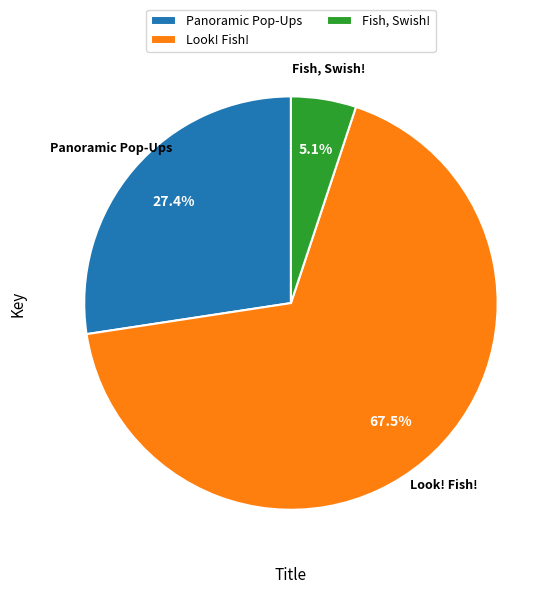

Is there any slice that represents more than half of the pie?

Yes